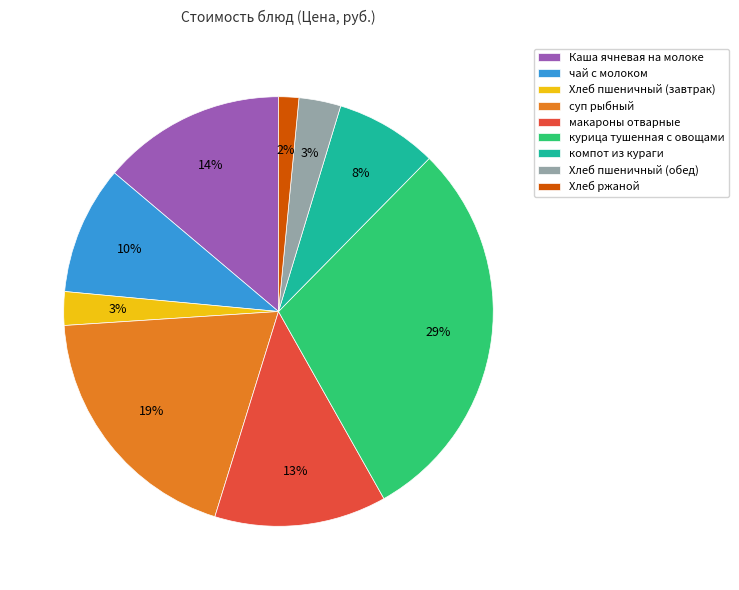

Is it true that Каша ячневая на молоке is 14% of the pie?

True